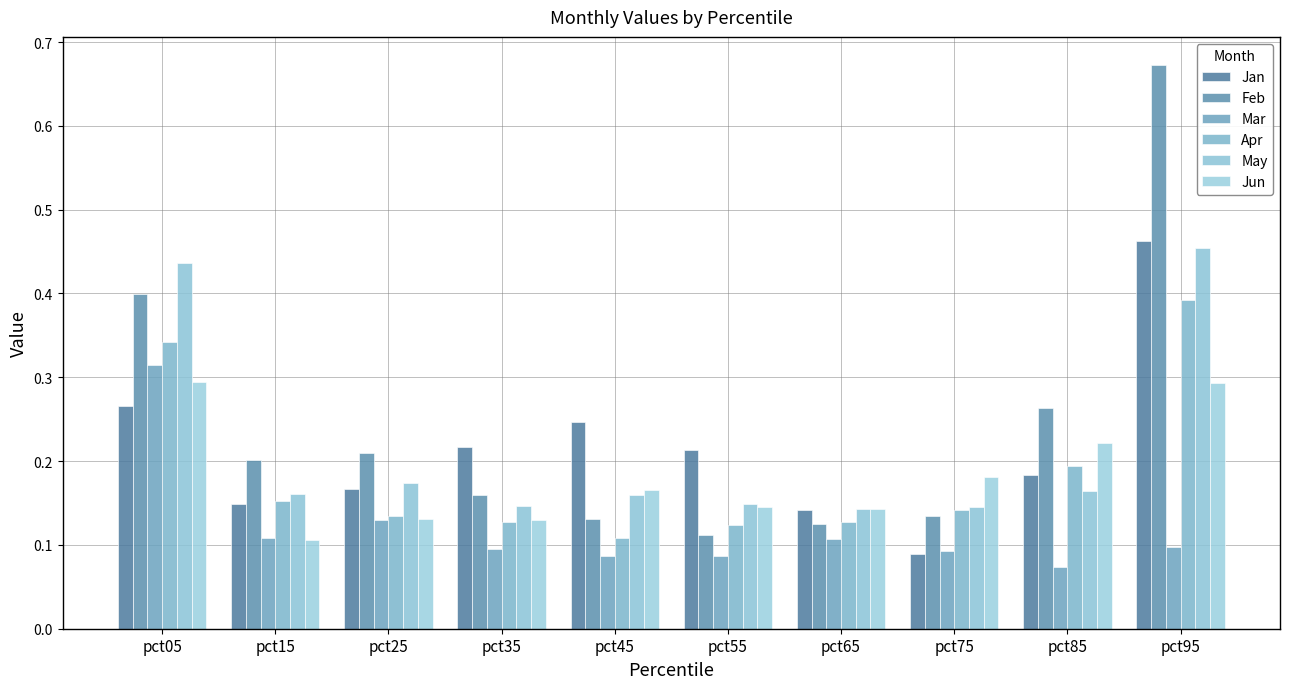

Reading left to right, list all the values displayed in this chart.

Jan: 0.3	0.1	0.2	0.2	0.2	0.2	0.1	0.1	0.2	0.5
Feb: 0.4	0.2	0.2	0.2	0.1	0.1	0.1	0.1	0.3	0.7
Mar: 0.3	0.1	0.1	0.1	0.1	0.1	0.1	0.1	0.1	0.1
Apr: 0.3	0.2	0.1	0.1	0.1	0.1	0.1	0.1	0.2	0.4
May: 0.4	0.2	0.2	0.1	0.2	0.1	0.1	0.1	0.2	0.5
Jun: 0.3	0.1	0.1	0.1	0.2	0.1	0.1	0.2	0.2	0.3